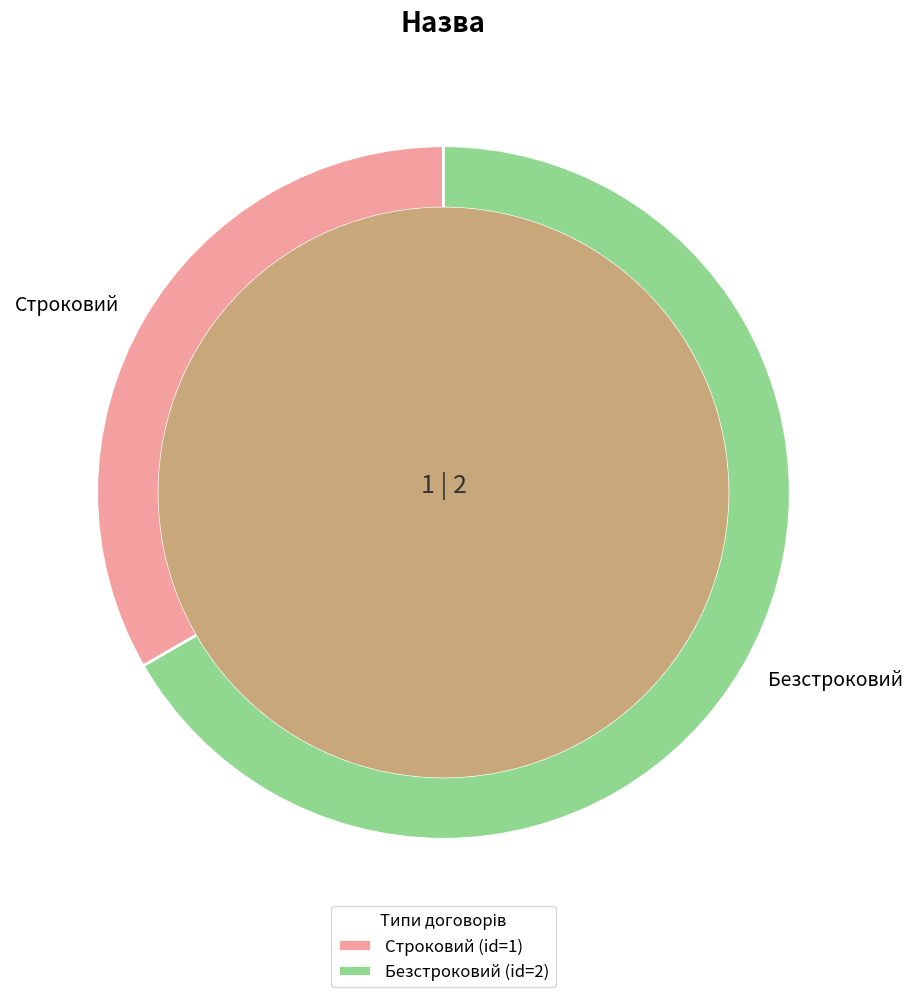

Which category has the smallest portion of the pie?

Строковий